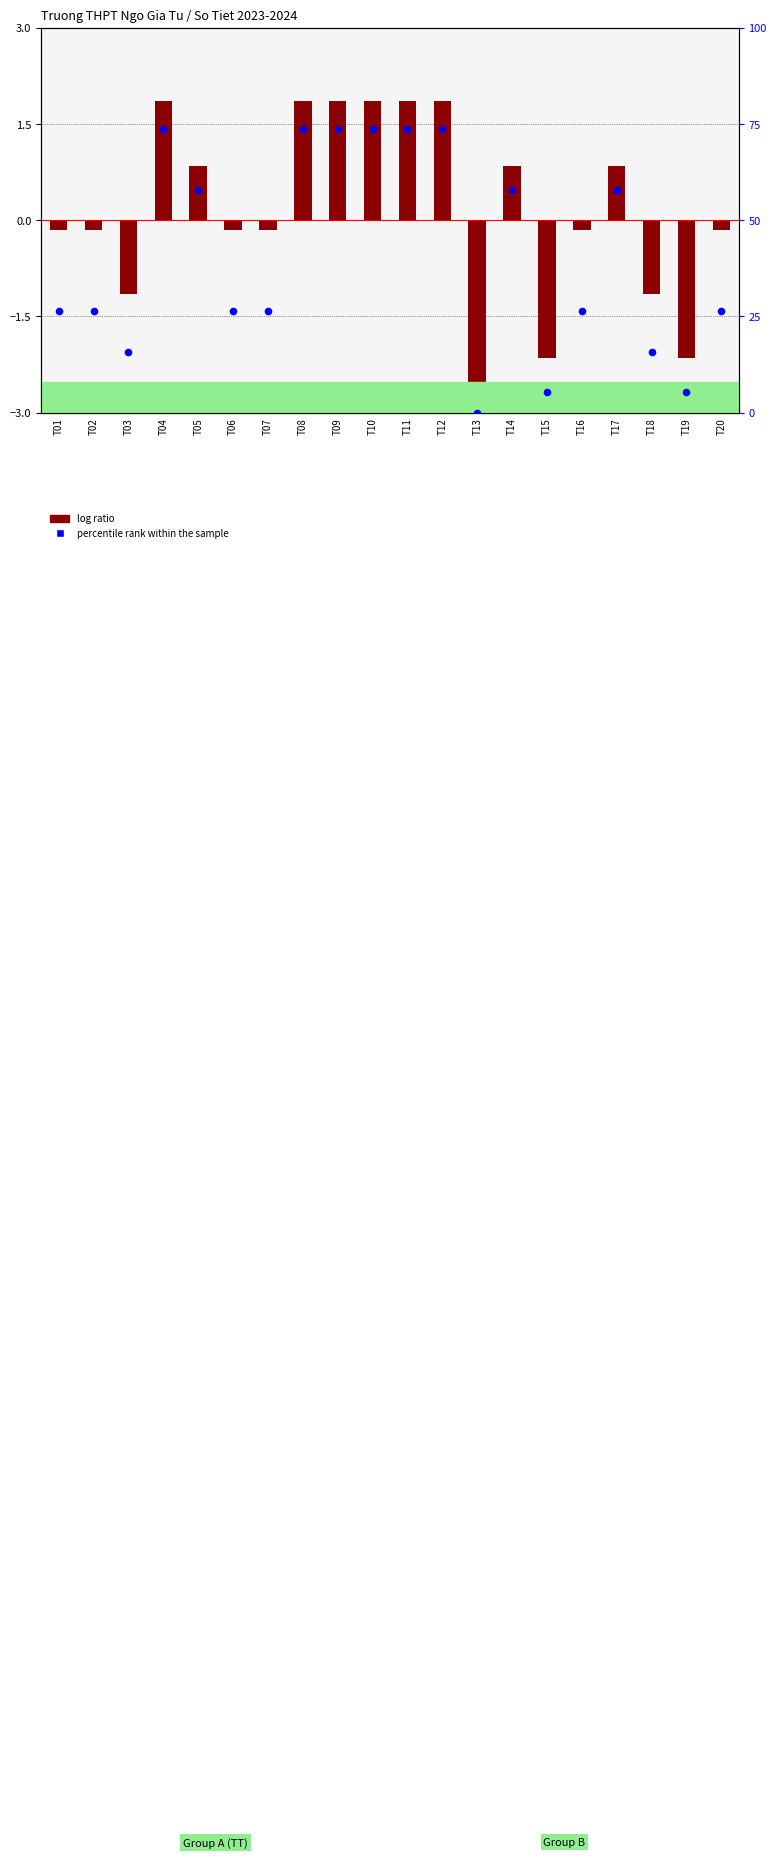

Which series reaches the maximum Y coordinate?

percentile rank within the sample